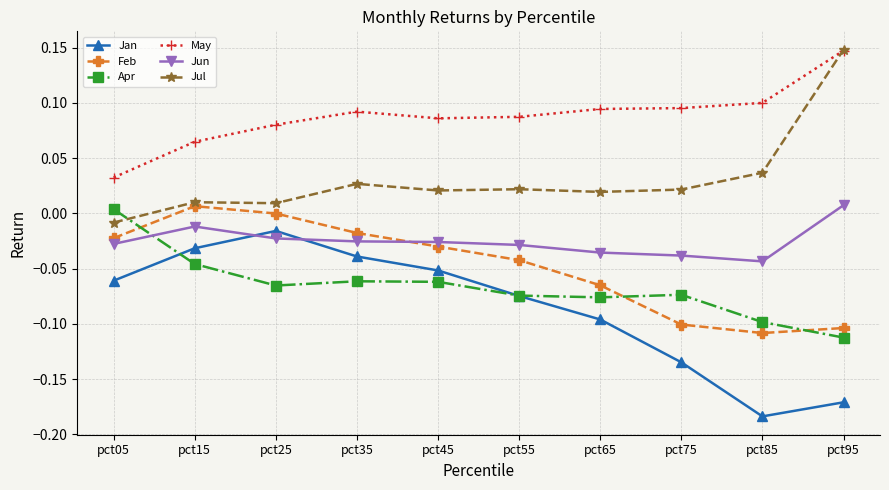

Is the value of Jan at pct45 greater than the value of Feb at pct65?

Yes